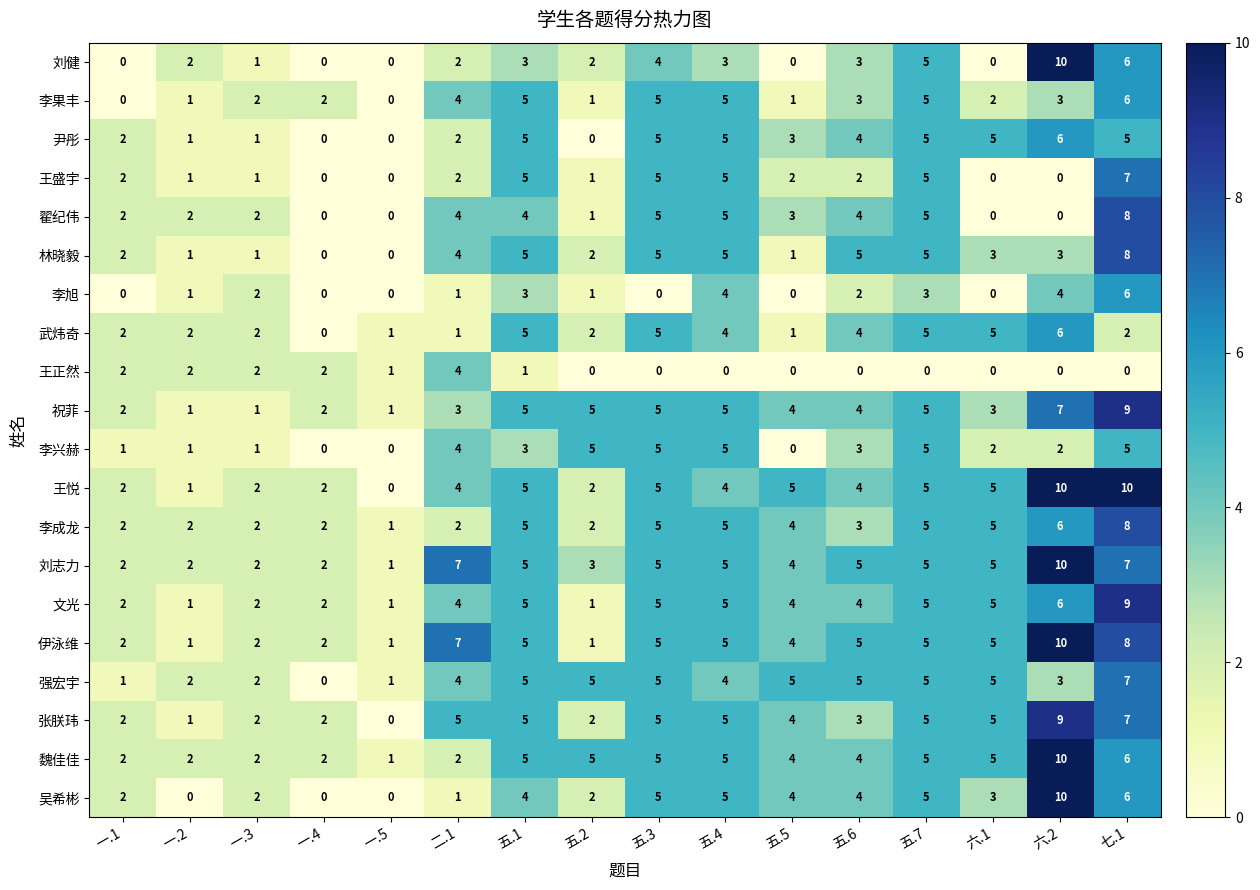

The value of 李兴赫 at 一.5 is 0. True or false?

True